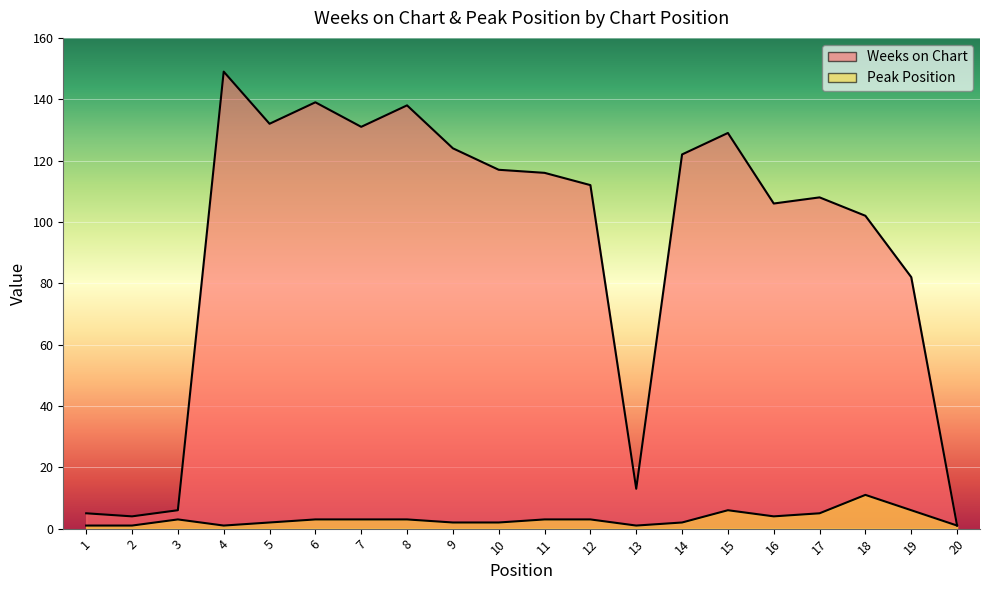

How many Peak Position values are between 2 and 4?

11